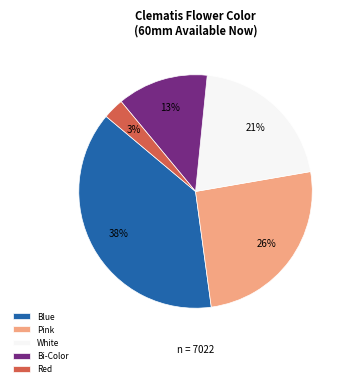

How many segments does this pie chart have?

5